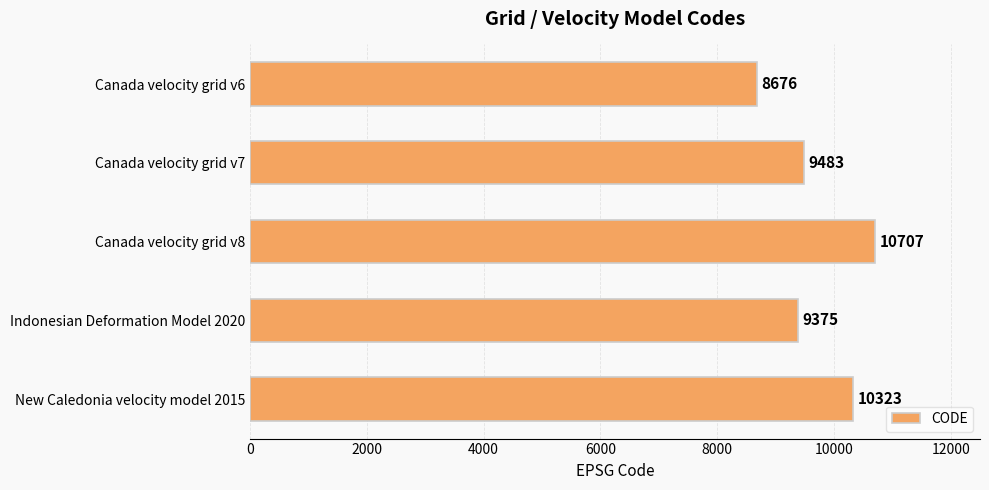

Is it true that the value at Canada velocity grid v7 is 9483?

True